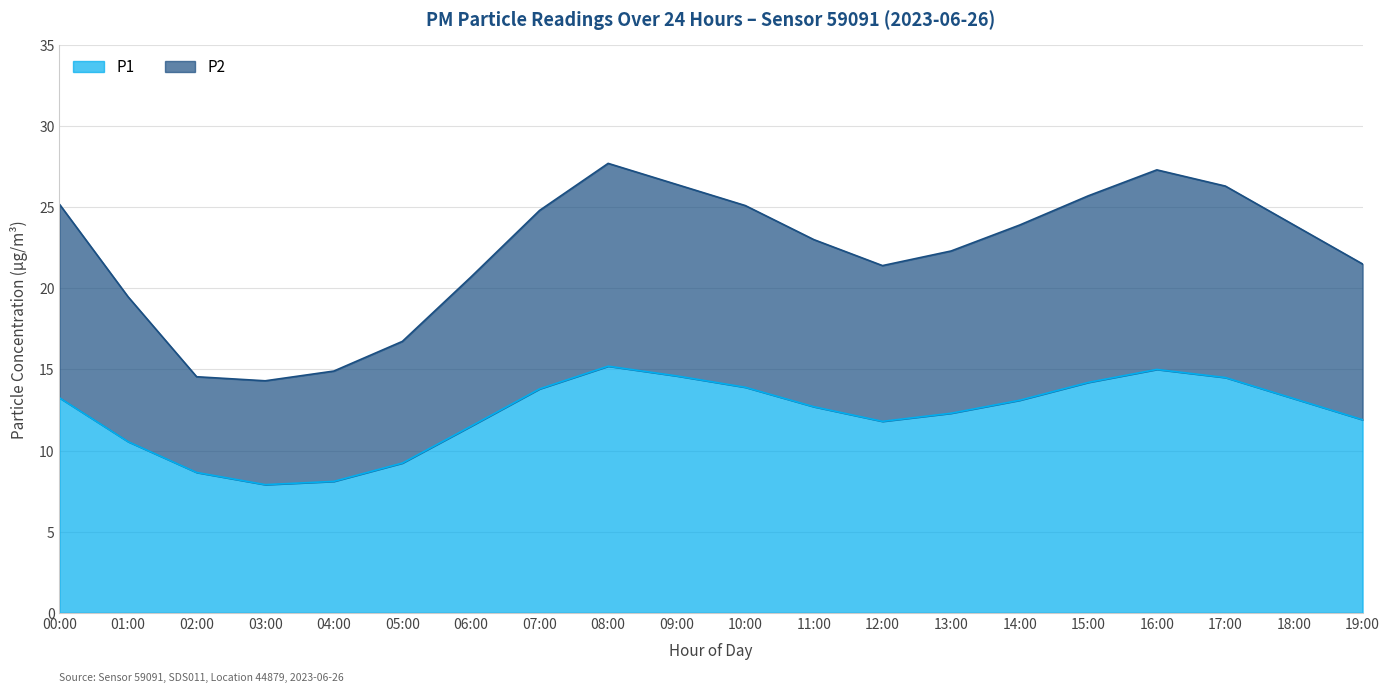

What are all the series names shown in the legend?

P1, P2